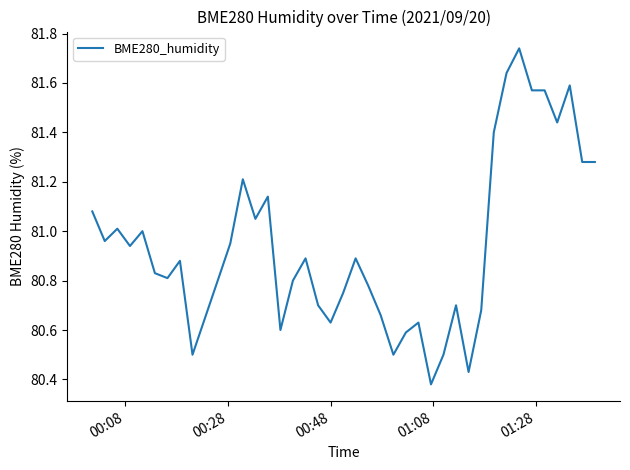

What is the difference between the maximum and minimum values?

1.4